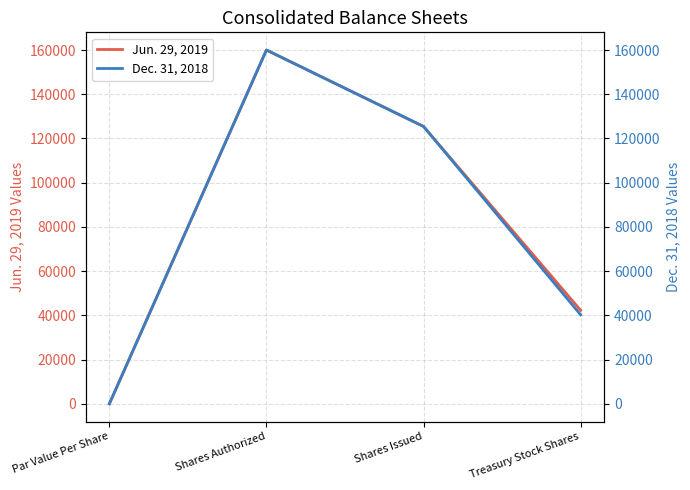

How many lines are shown in the chart?

2